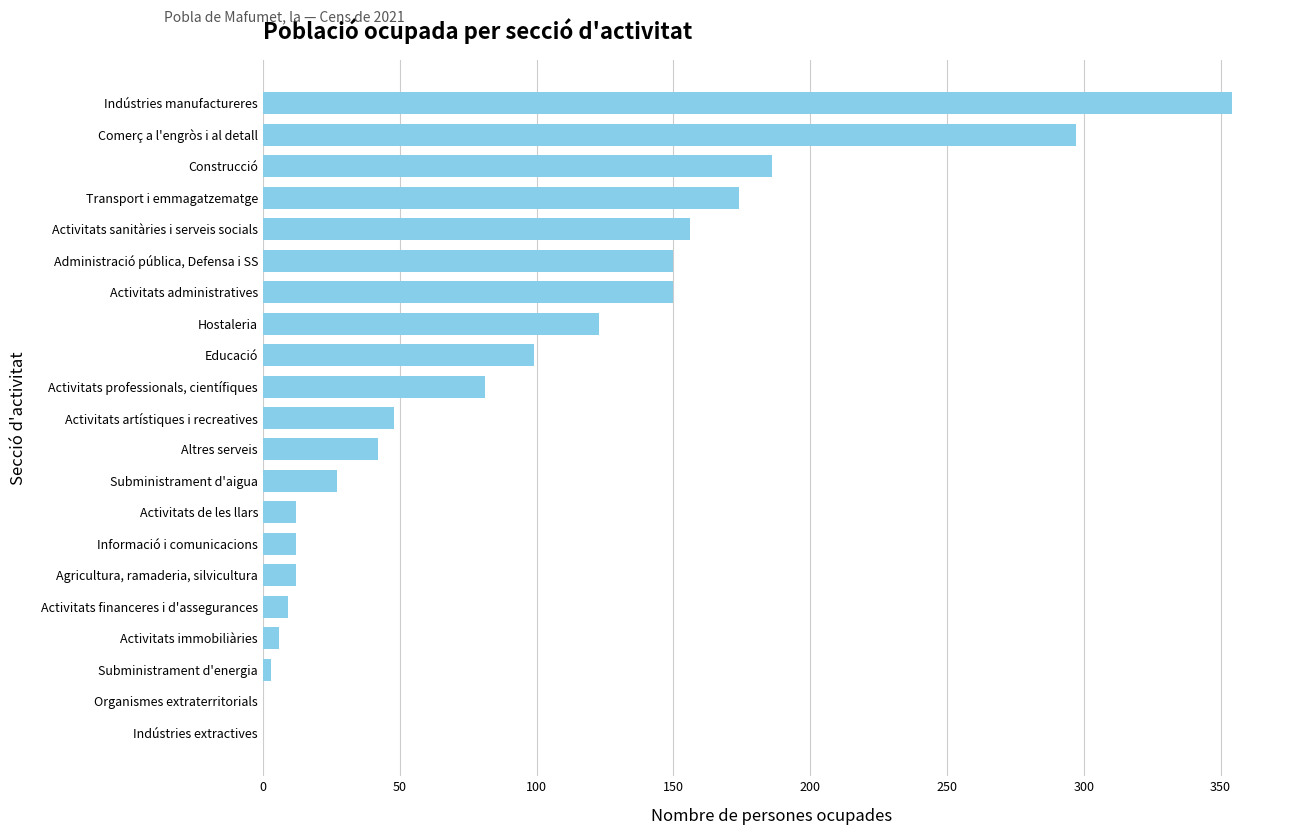

What is the change in value from Subministrament d'aigua to Altres serveis?

+15